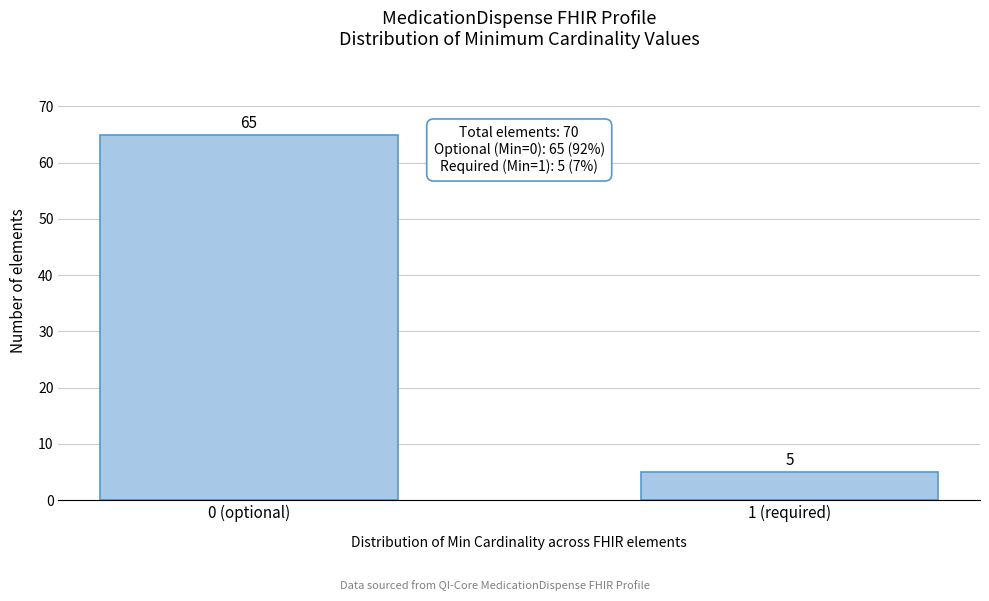

Reading right to left, what are all the values shown in this chart?

5	65